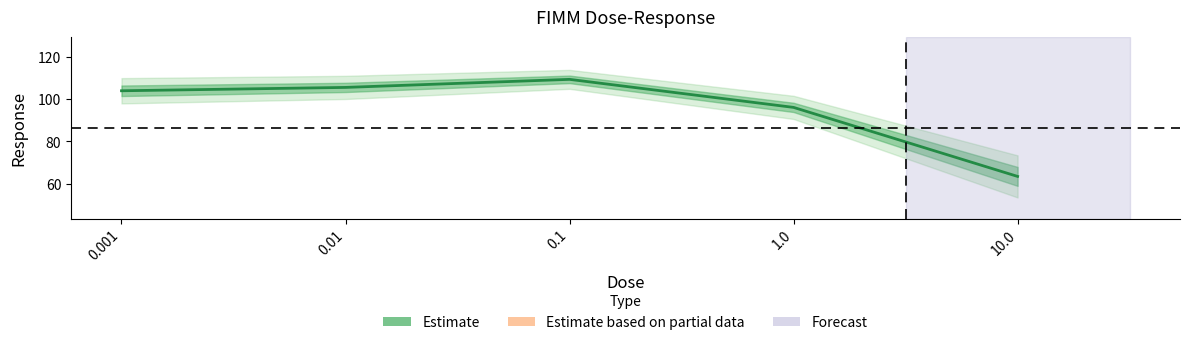

Reading right to left, extract all data points from this chart.

63.4	96.2	109.5	105.6	104.0